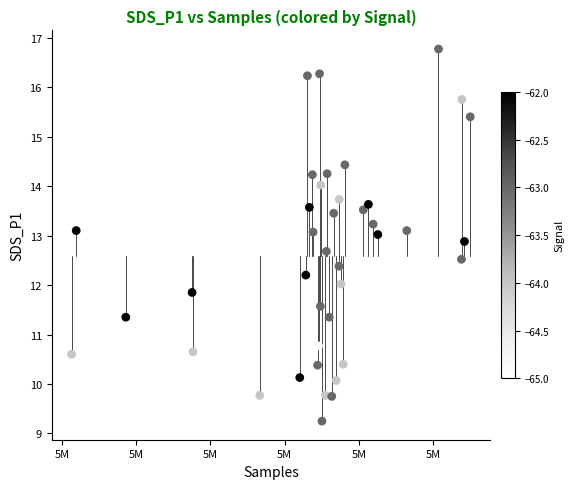

What is the range of Y values (max minus min)?

7.5